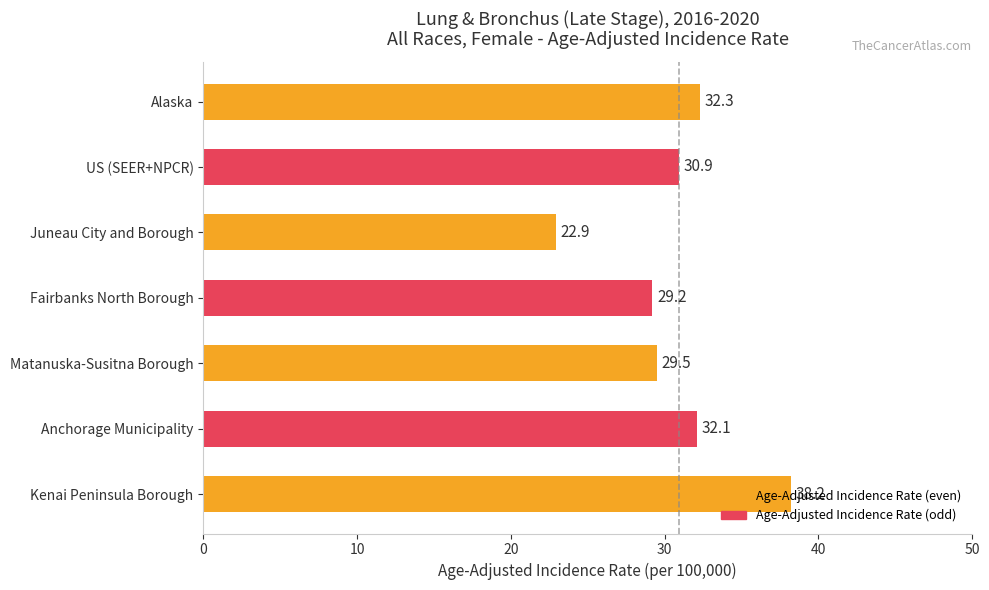

Rank the categories by value from lowest to highest.

Juneau City and Borough, Fairbanks North Borough, Matanuska-Susitna Borough, US (SEER+NPCR), Anchorage Municipality, Alaska, Kenai Peninsula Borough